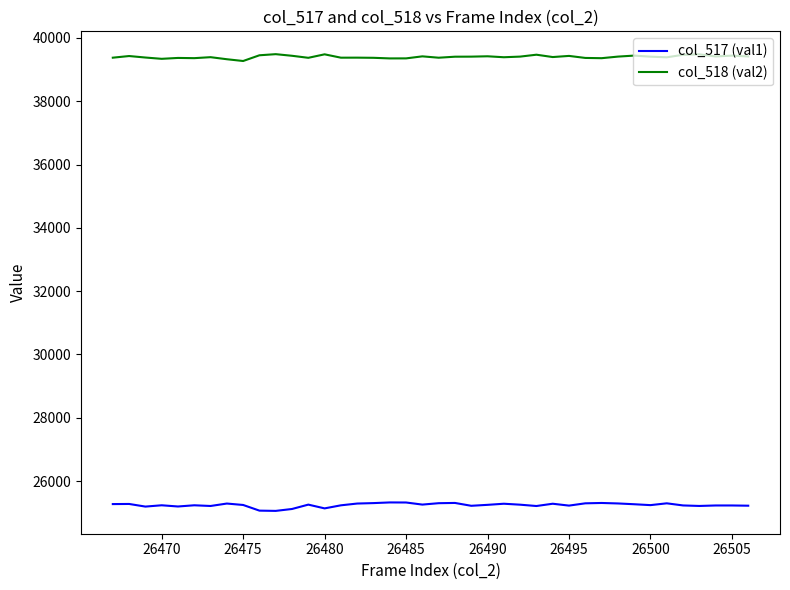

Which series has the largest total across all categories?

col_518 (val2)